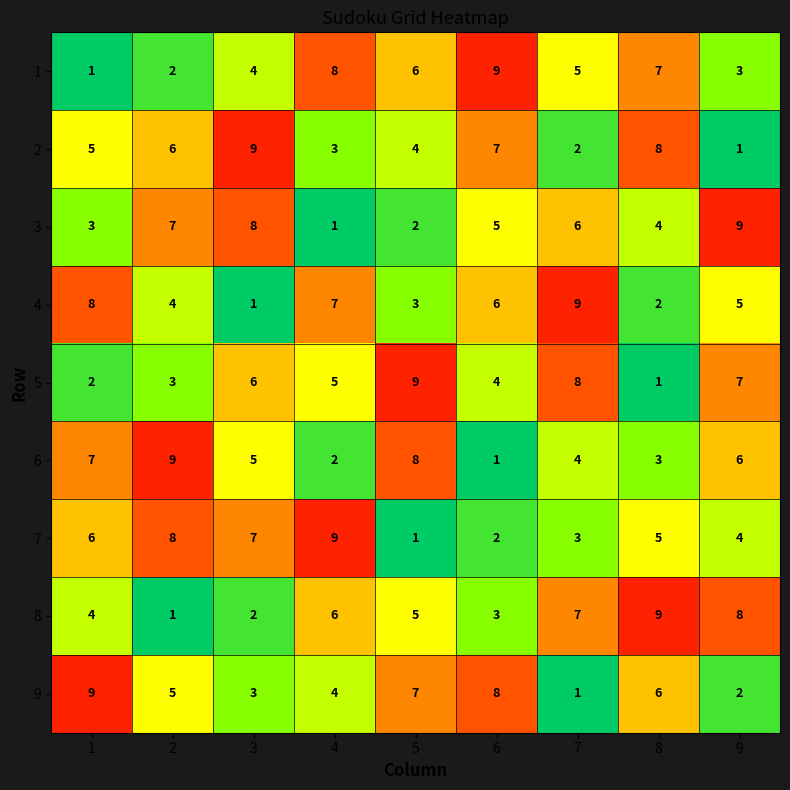

At how many categories does at least one series exceed 5?

9